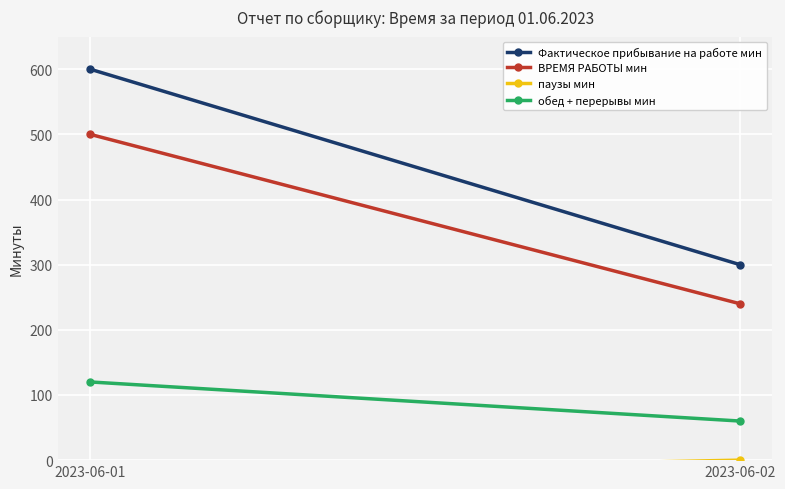

What is the sum of all Фактическое прибывание на работе мин values?

900